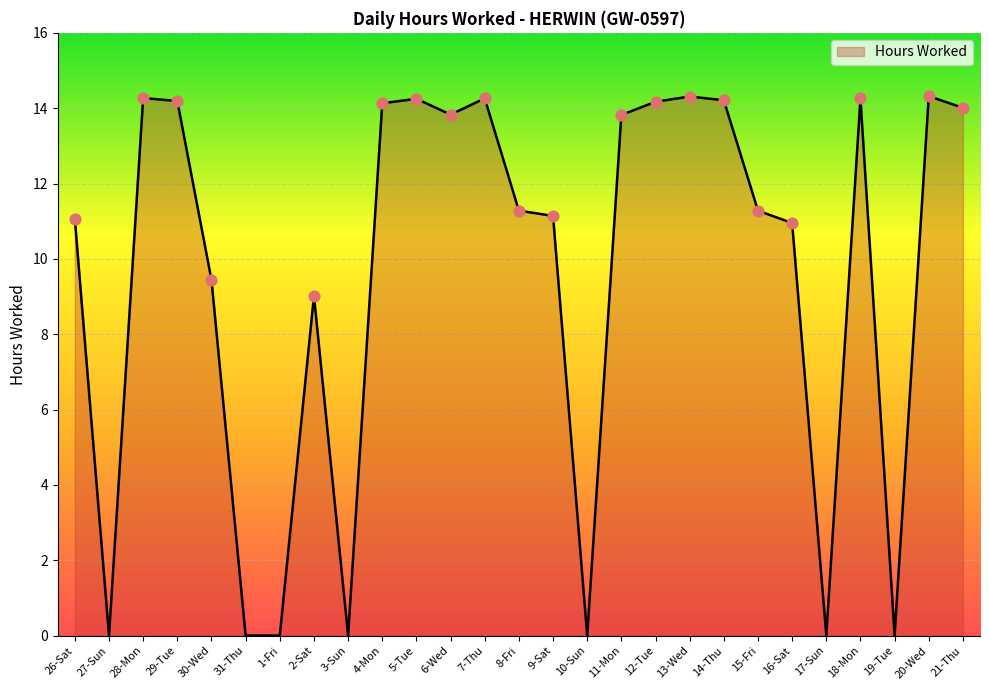

Approximately how many times larger is the value at 20-Wed compared to 14-Thu?

1.0